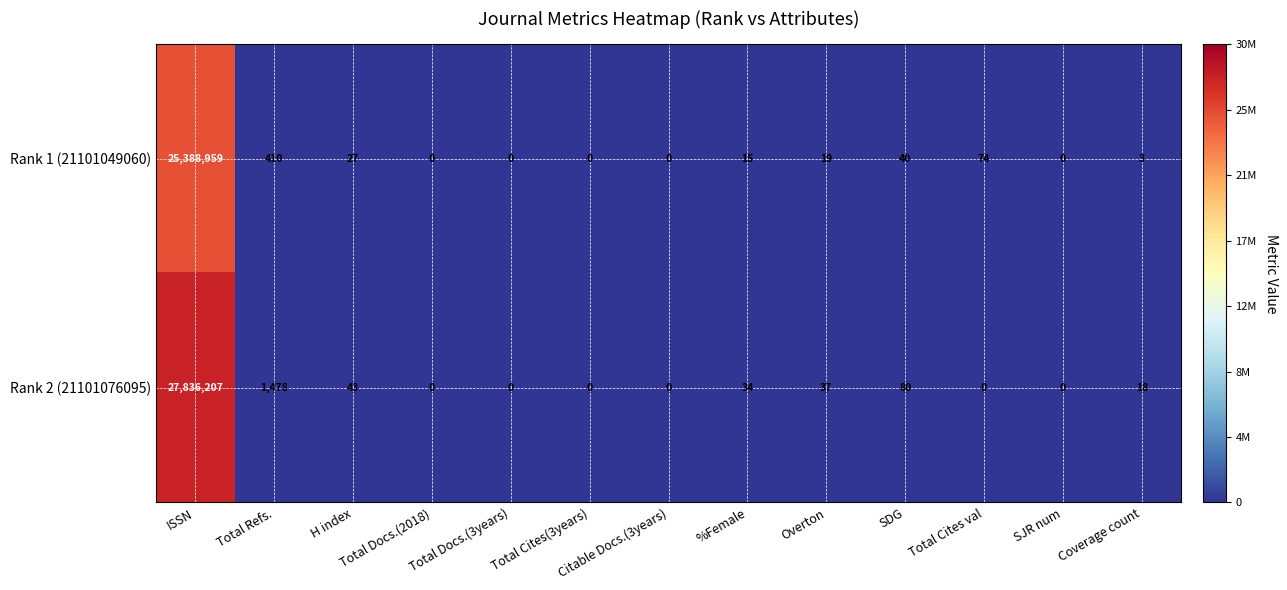

The value of Rank 2 (21101076095) at Total Docs.(2018) is 0. True or false?

True